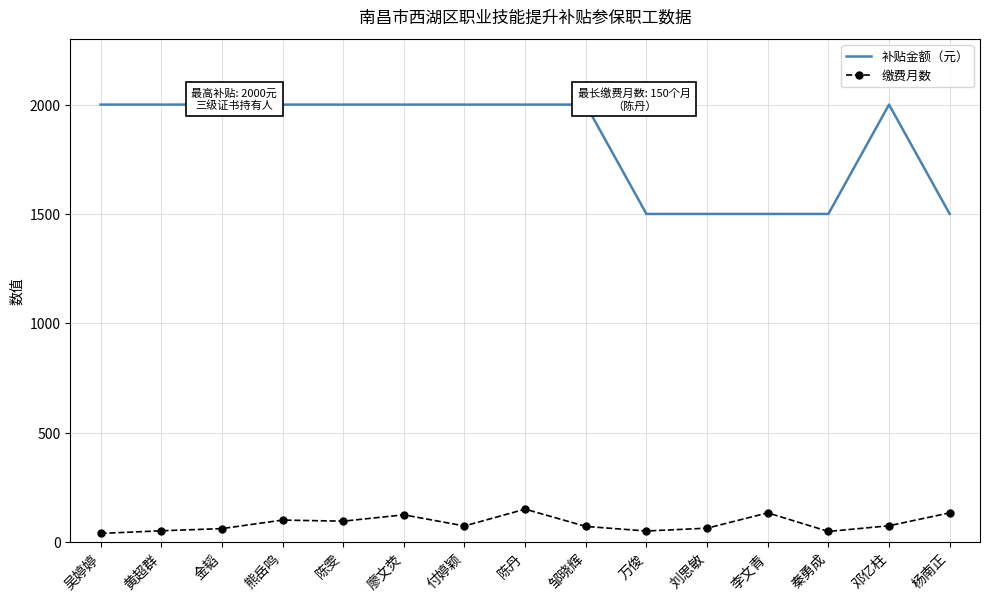

How many categories are shown in the chart?

15